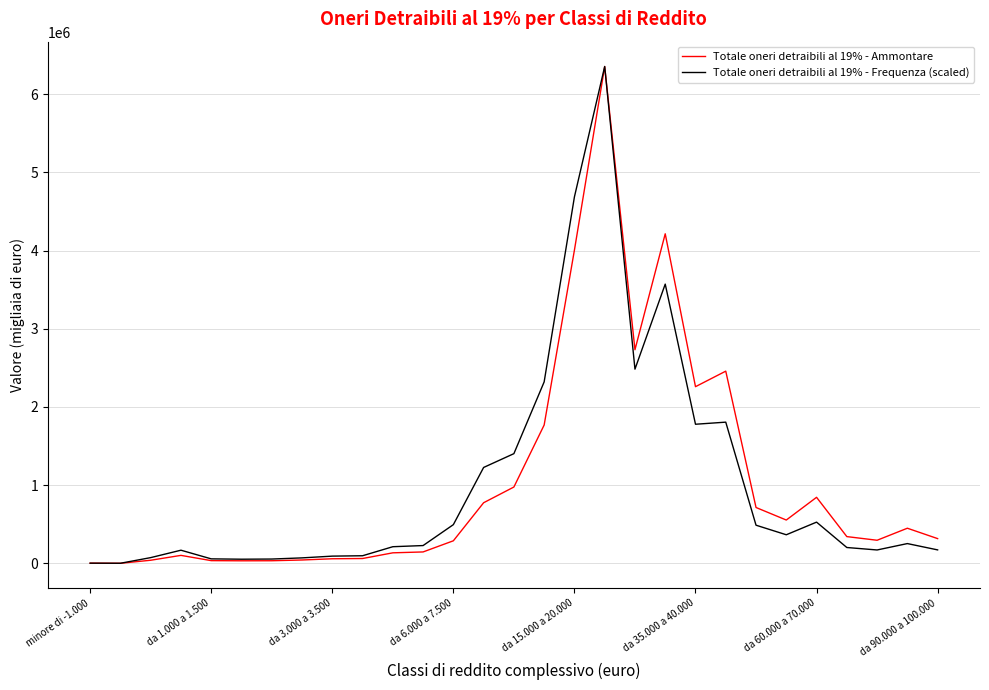

What is the maximum value shown in the chart?

6354132.0